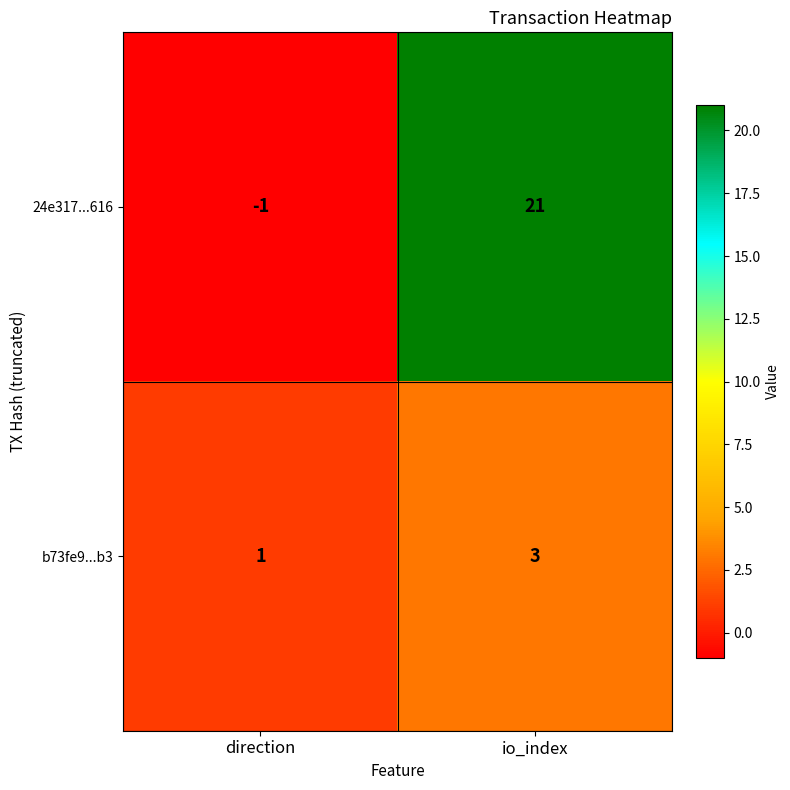

At which category is the sum across all series the highest?

io_index